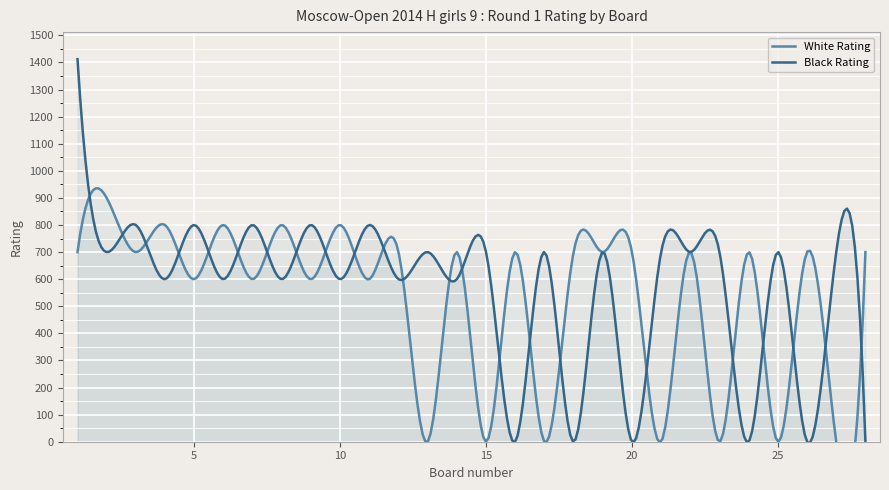

Which series changed the most between 3 and 18?

Black Rating